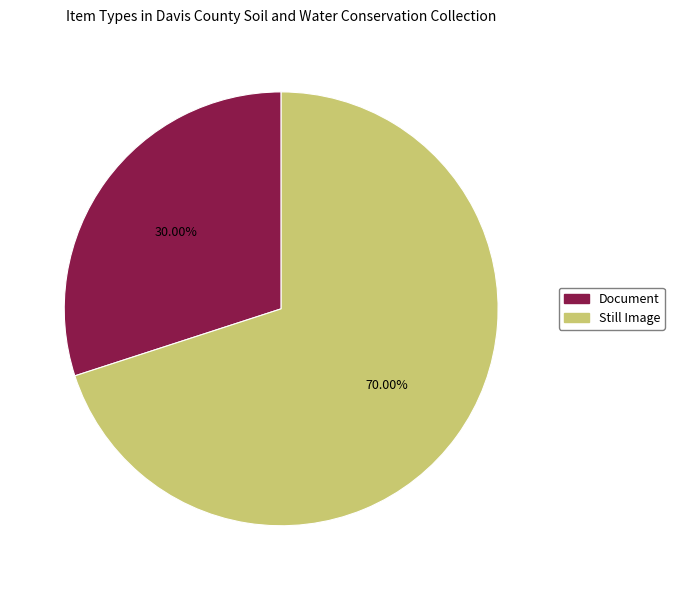

Does any single category account for the majority?

Yes